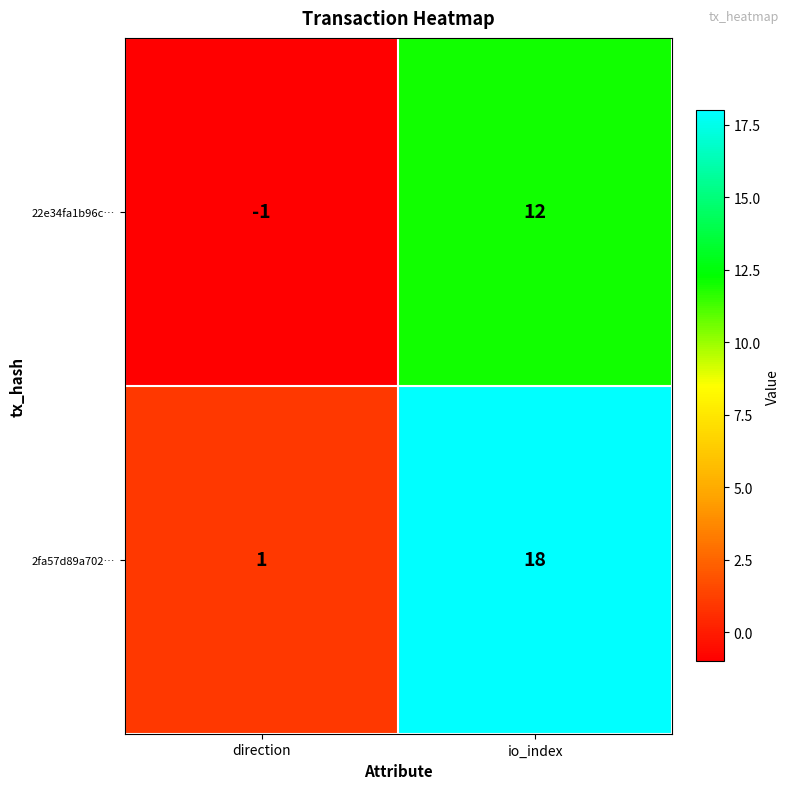

Reading left to right, transcribe all the data shown in this chart.

22e34fa1b96c…: -1	12
2fa57d89a702…: 1	18